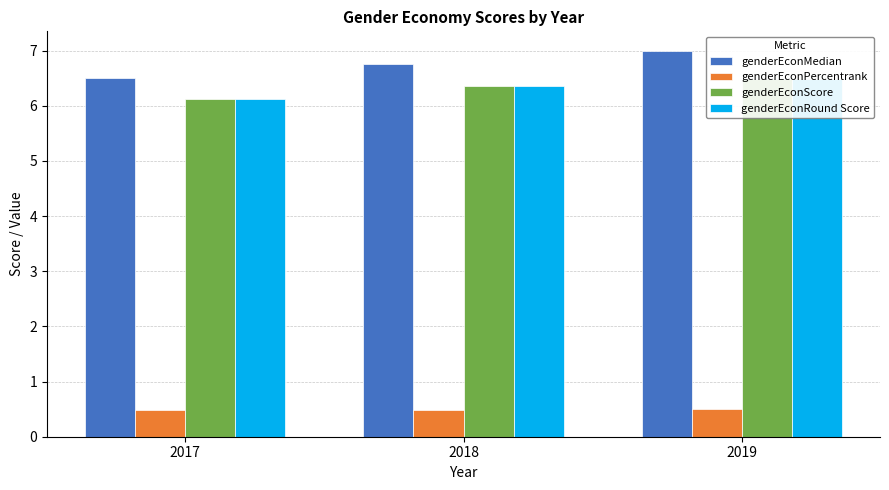

At which label does genderEconRound Score reach its peak?

2019